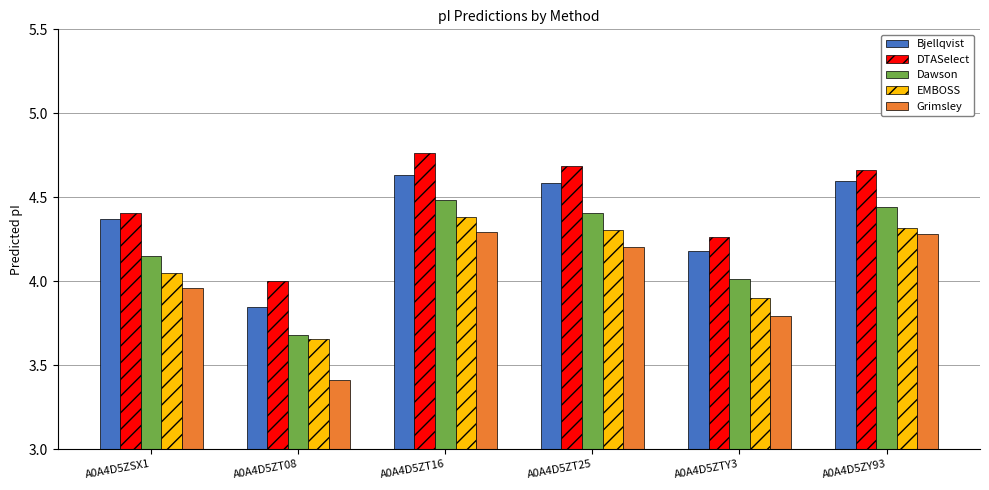

What is the total value across all series at A0A4D5ZSX1?

20.9